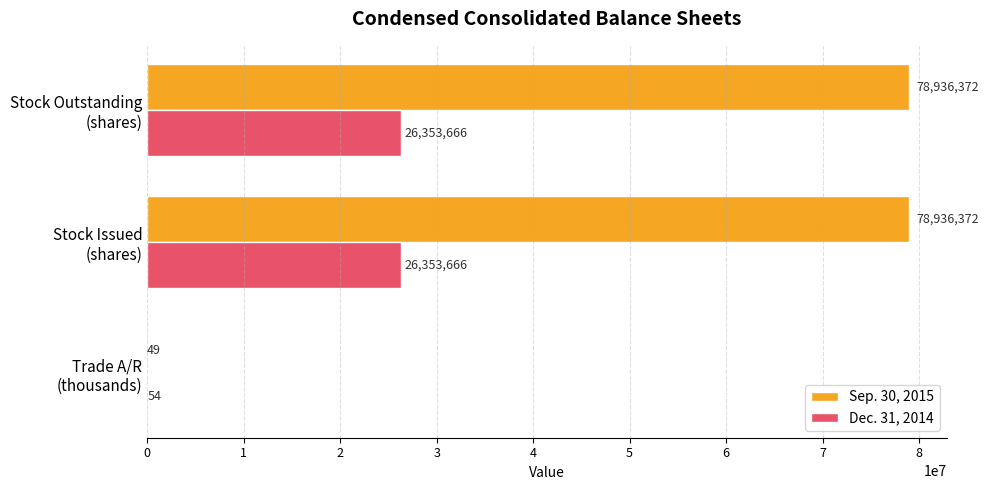

Which series has the largest total across all categories?

Sep. 30, 2015